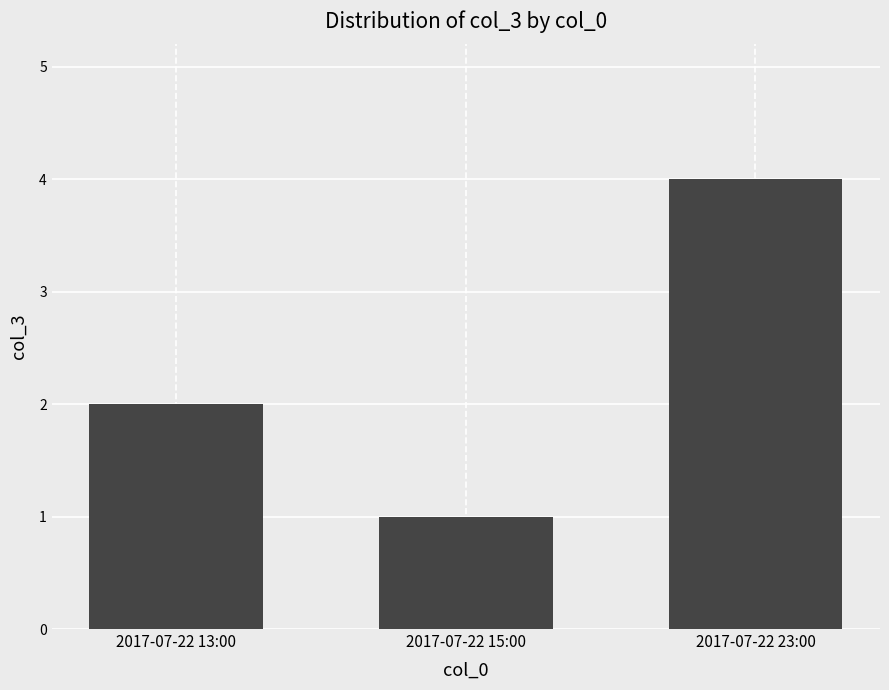

How many series are shown in this chart?

1